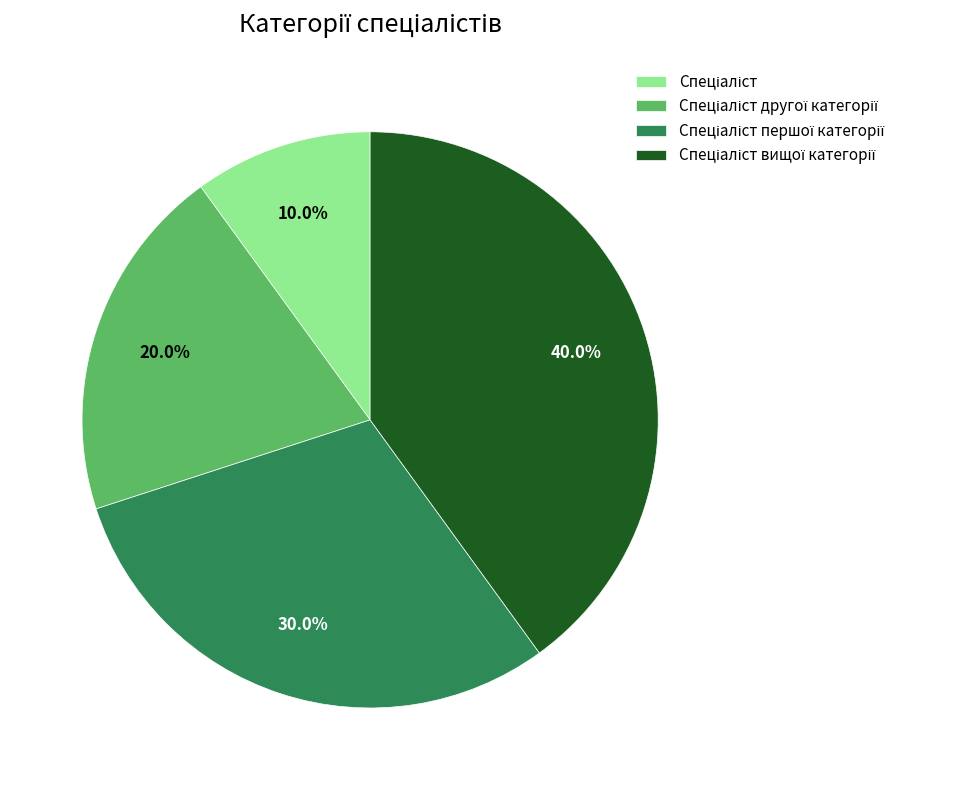

Is there a majority slice in this chart?

No